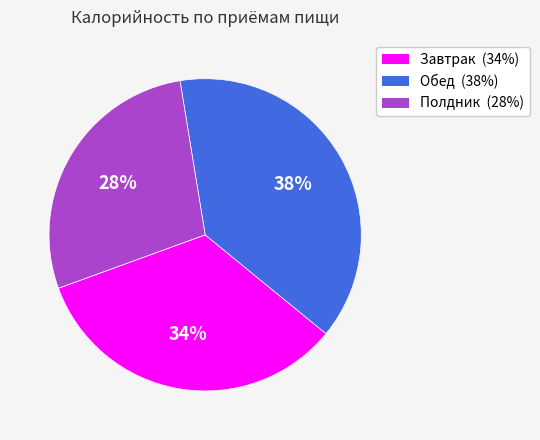

Is there a majority slice in this chart?

No